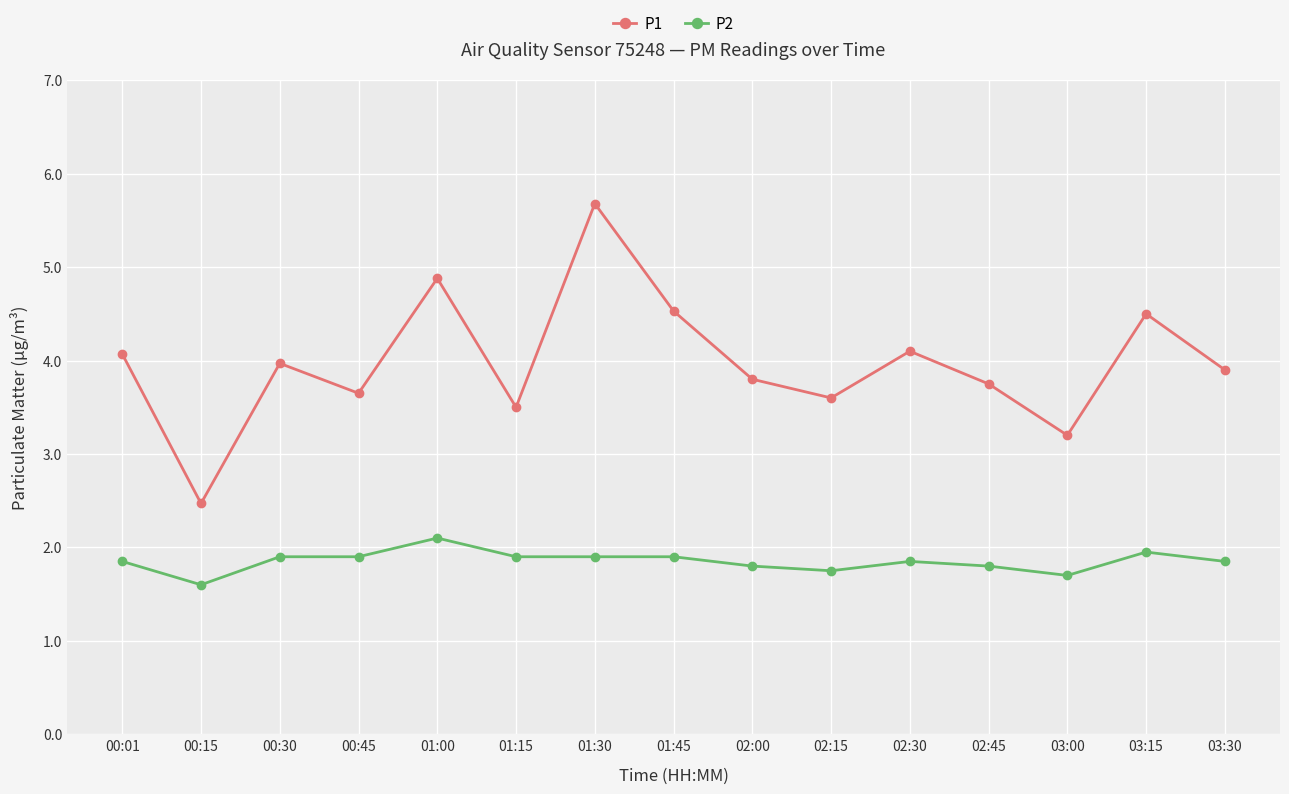

Which series has the largest range (max minus min)?

P1